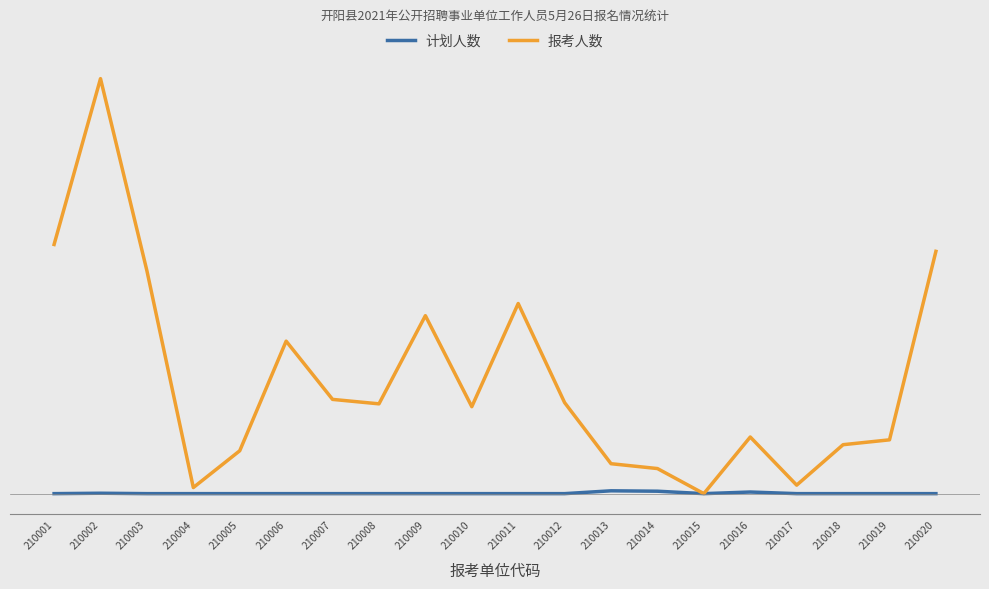

What are all the series names shown in the legend?

计划人数, 报考人数